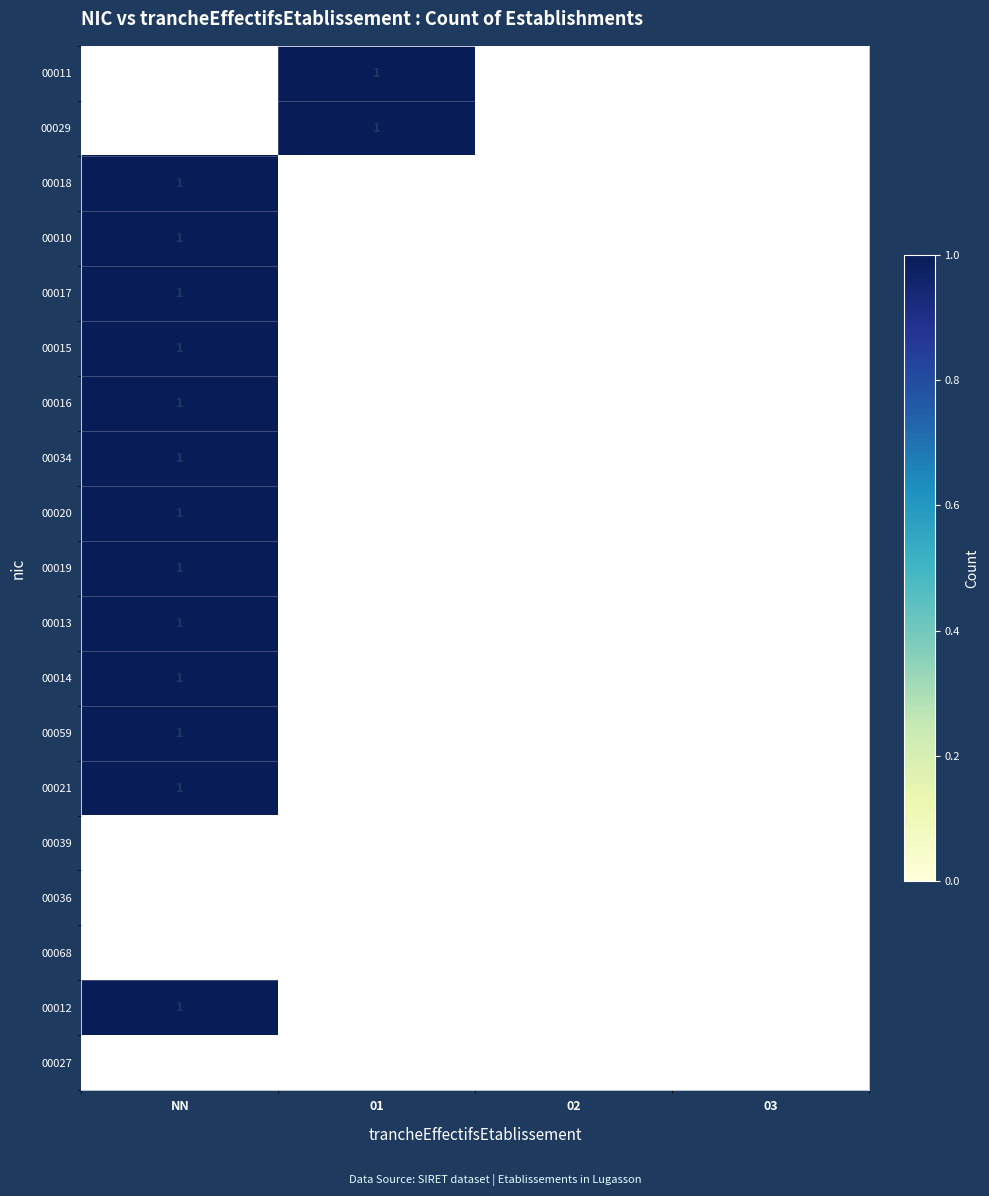

At which category is the sum across all series the highest?

NN